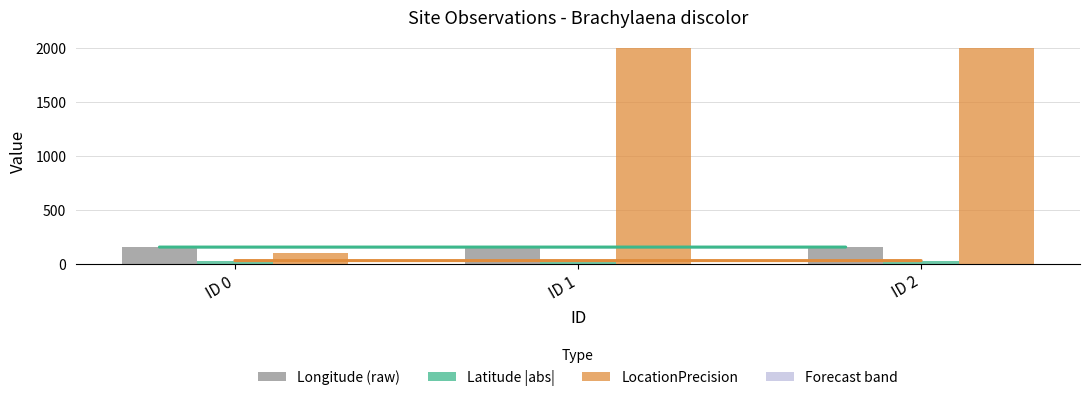

What is the lowest value of the LocationPrecision series?

100.0